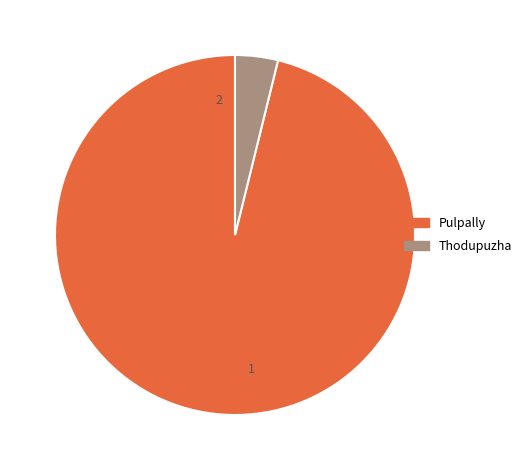

What is the change in value from Pulpally to Thodupuzha?

-4.8